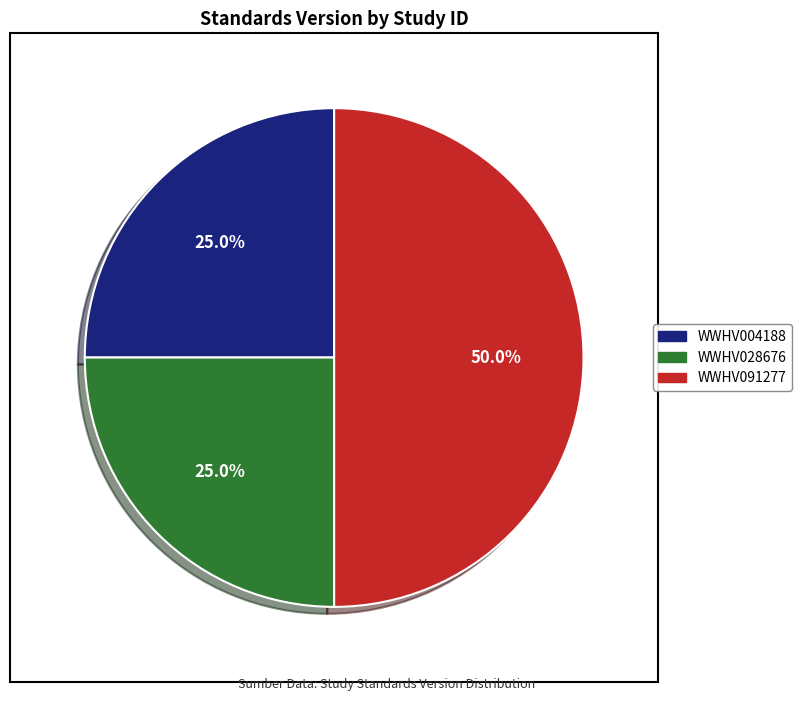

Between WWHV028676 and WWHV091277, which is larger?

WWHV091277